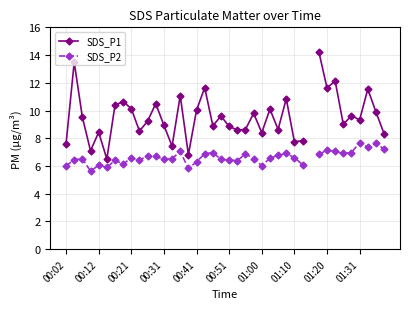

True or false: SDS_P2 and SDS_P1 cross at least once.

False